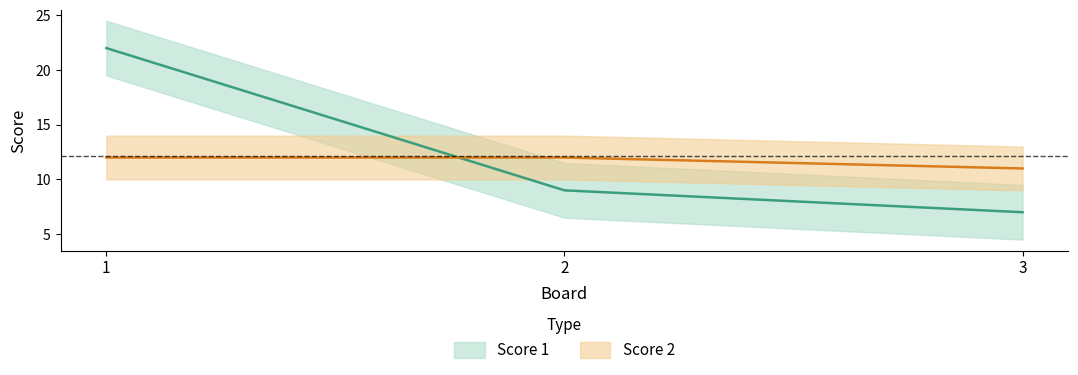

Which category has the lowest value across all series?

3